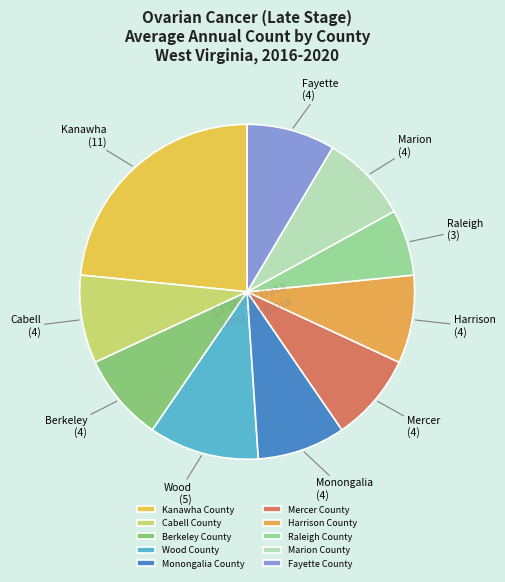

Which slice is the smallest?

Raleigh County